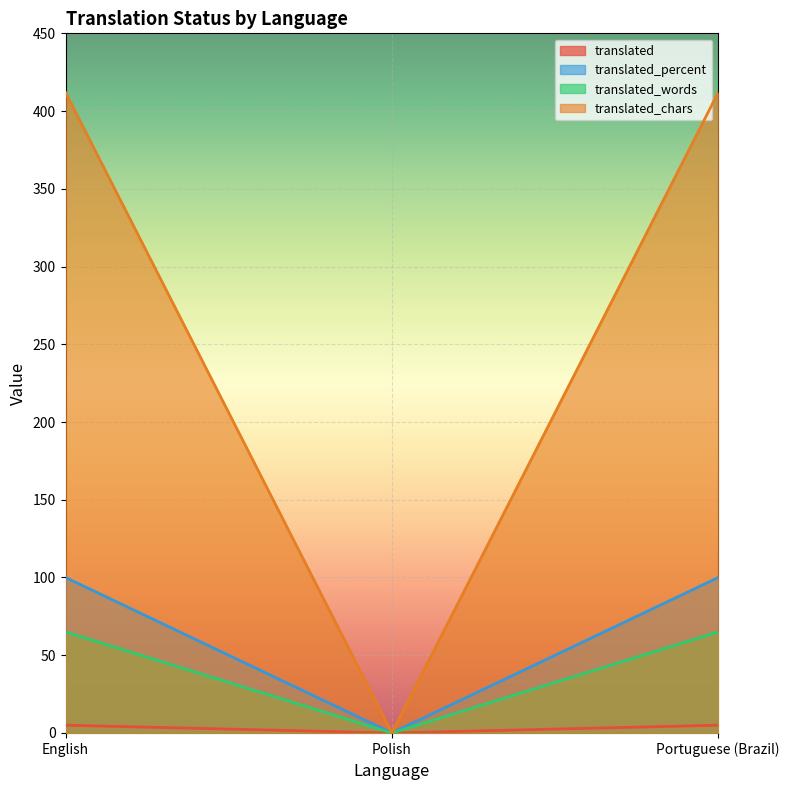

Rank the categories by translated_percent value from highest to lowest.

English, Portuguese (Brazil), Polish